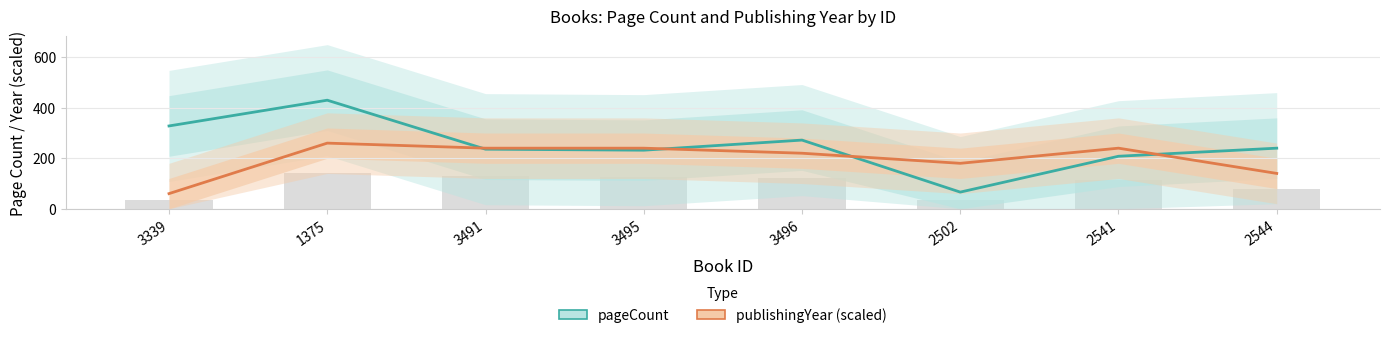

Reading left to right, list all the values displayed in this chart.

pageCount: 3339=328	1375=430	3491=236	3495=232	3496=272	2502=66	2541=208	2544=240
publishingYear (scaled): 3339=60	1375=260	3491=240	3495=240	3496=220	2502=180	2541=240	2544=140